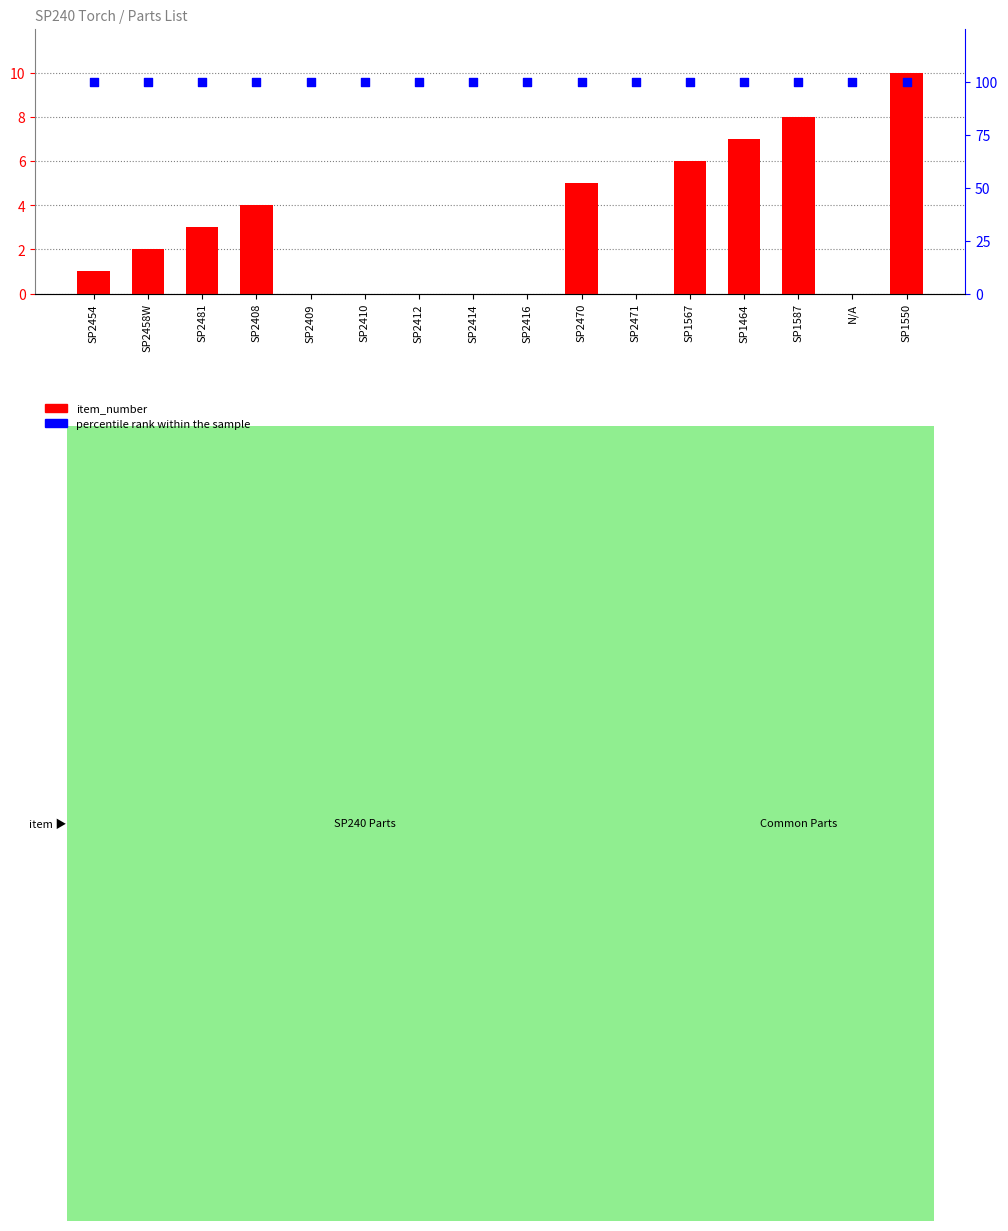

At how many categories does at least one series exceed 79?

16